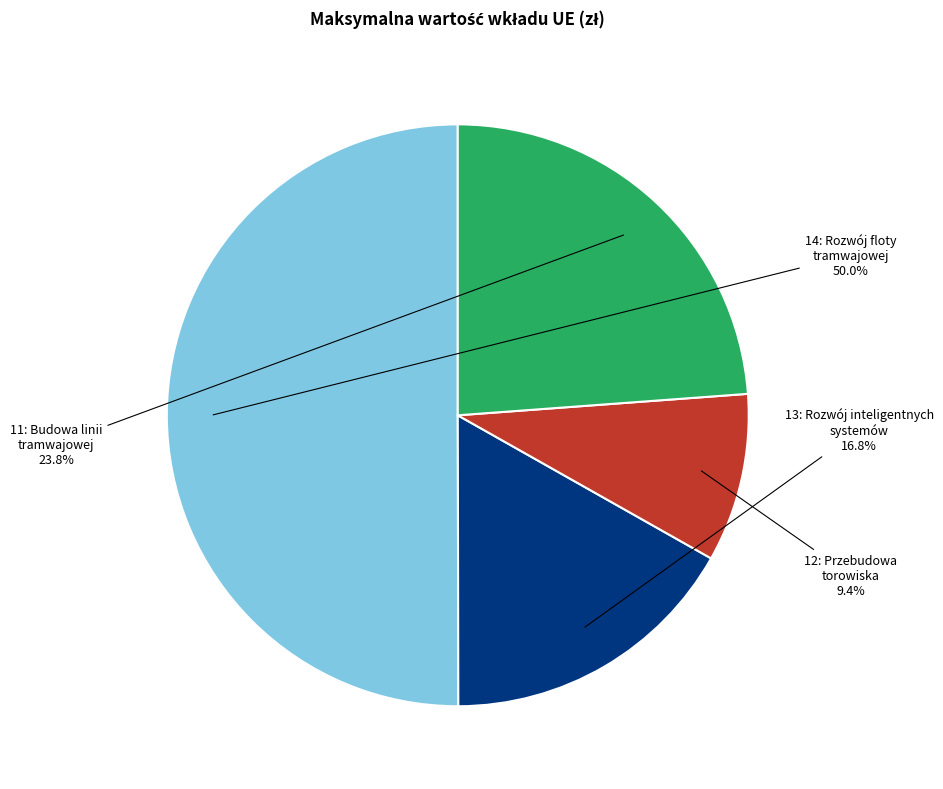

How many segments does this pie chart have?

4